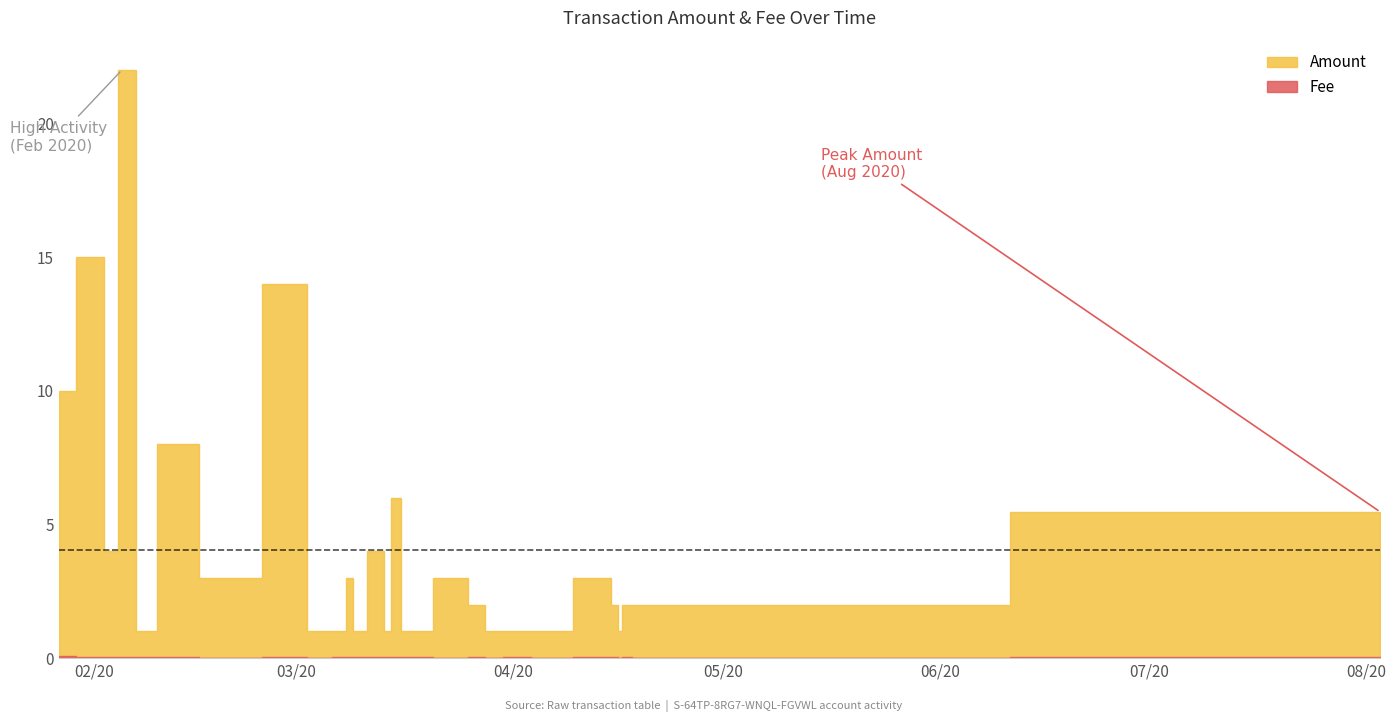

At which label does Fee reach its minimum?

2020-04-05